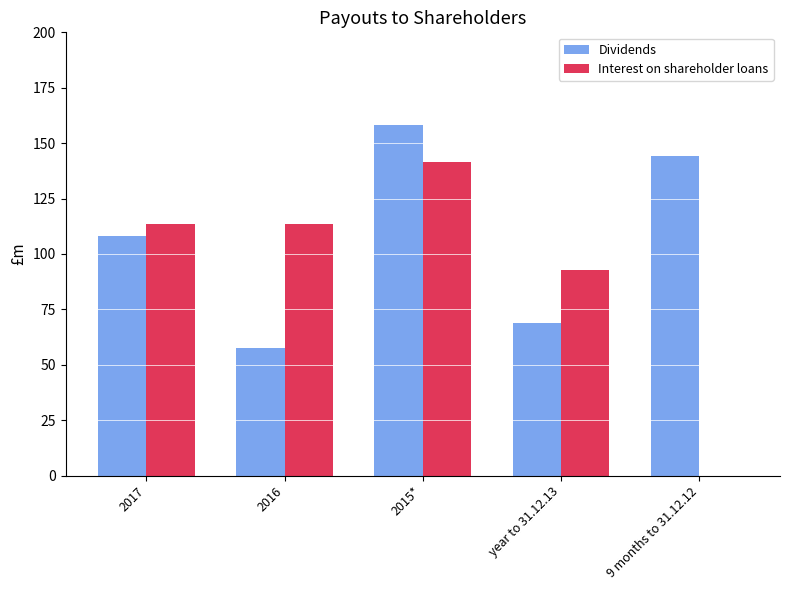

Reading left to right, what are all the values shown in this chart?

Dividends: 108.3	57.8	158.0	68.8	144.2
Interest on shareholder loans: 113.7	113.7	141.7	92.8	0.0